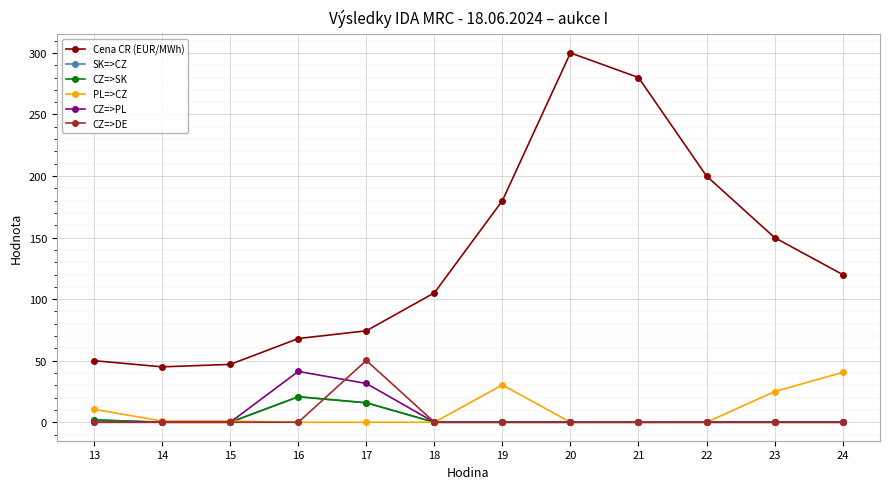

At how many categories does at least one series exceed 258?

2